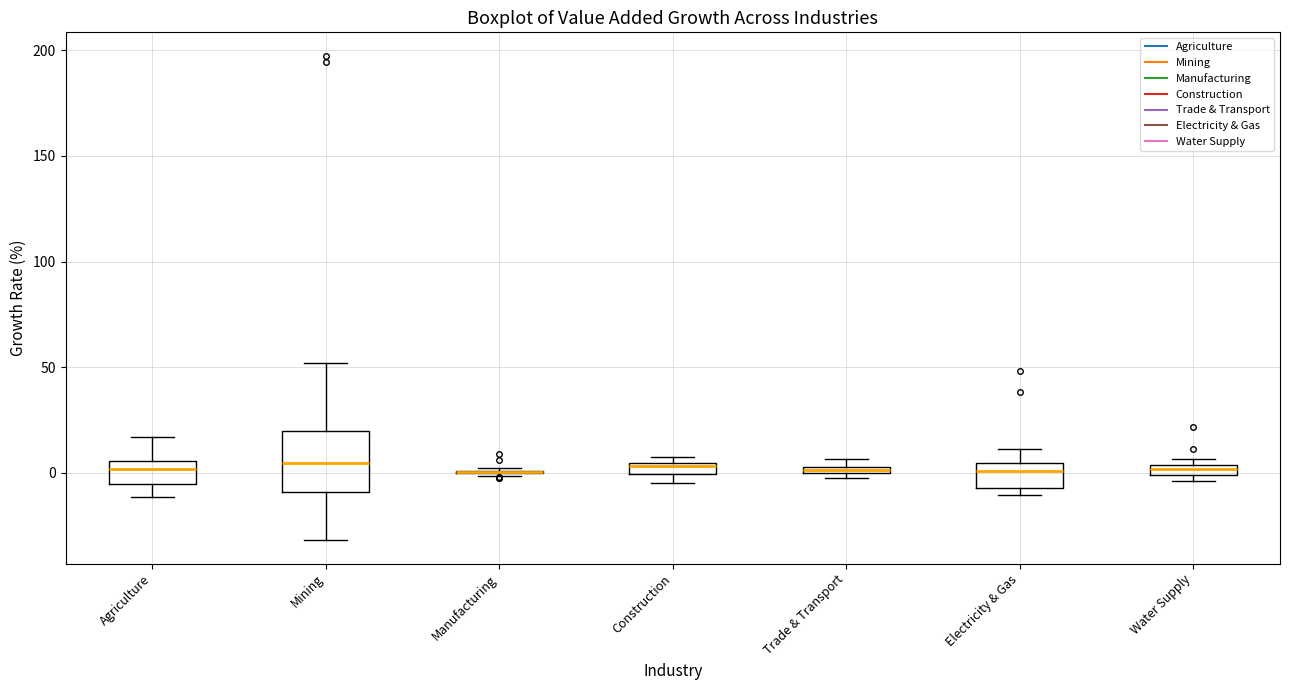

Which box is the tallest, from its lower edge to its upper edge?

Mining